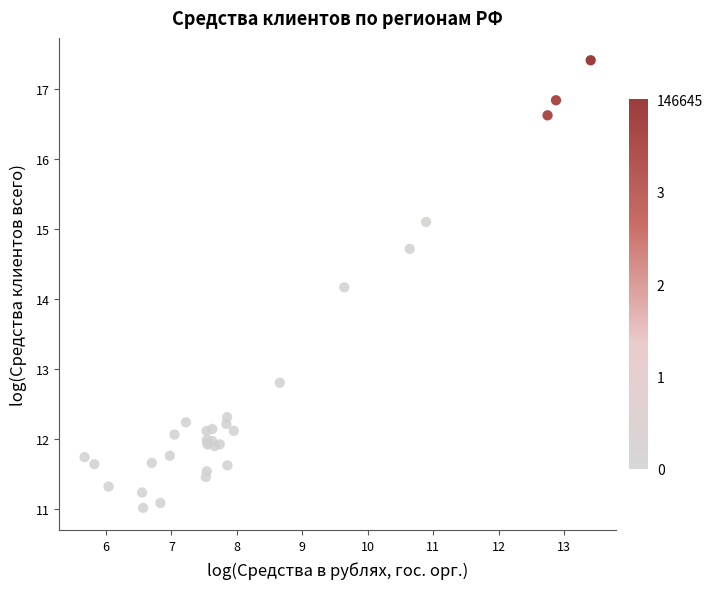

What Y value in the scatter plot is closest to 14?

14.2